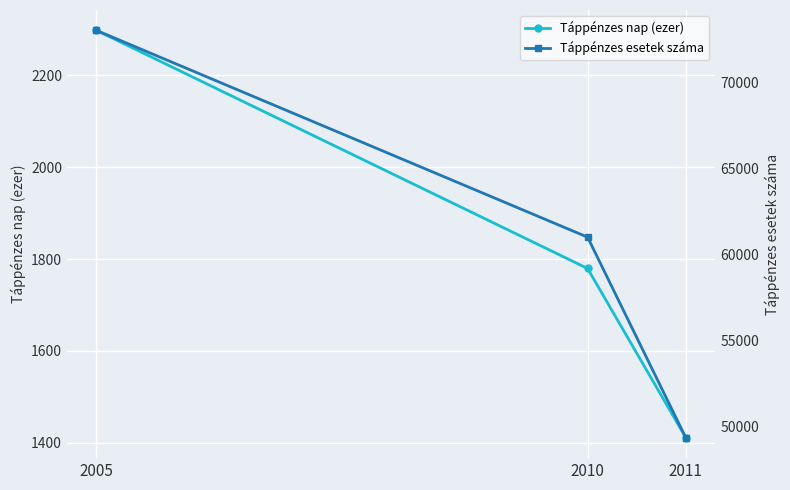

What is the spread (max minus min) of values at 2005?

70740.9